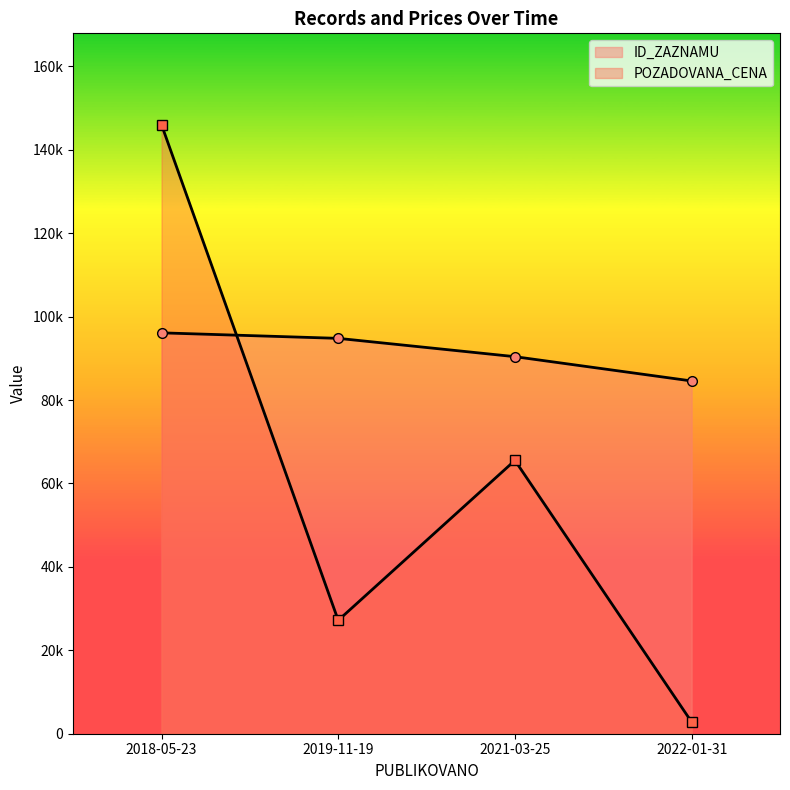

In POZADOVANA_CENA, how many points are lower than both neighbors (excluding endpoints)?

1